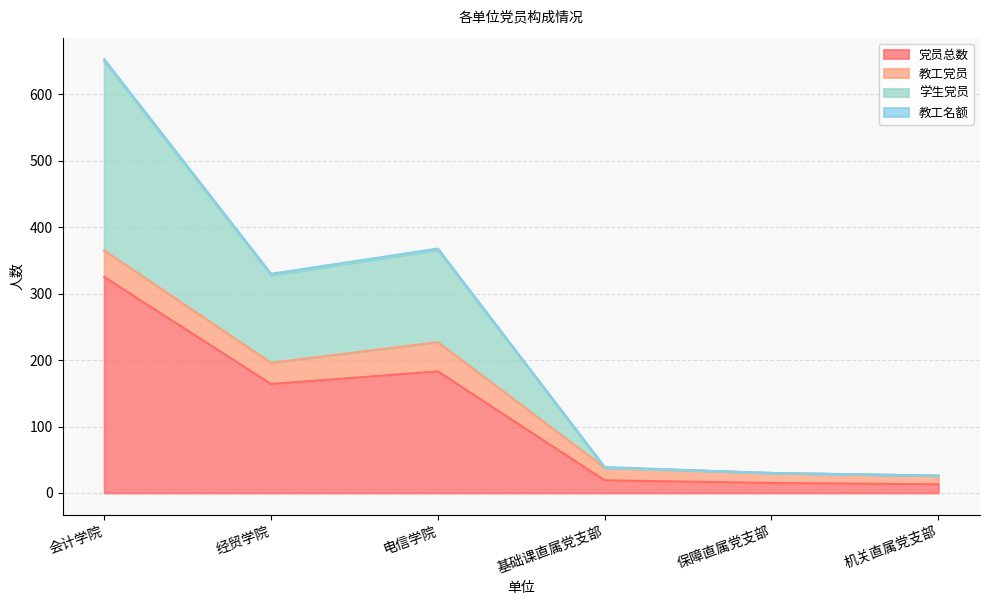

How many lines are shown in the chart?

4